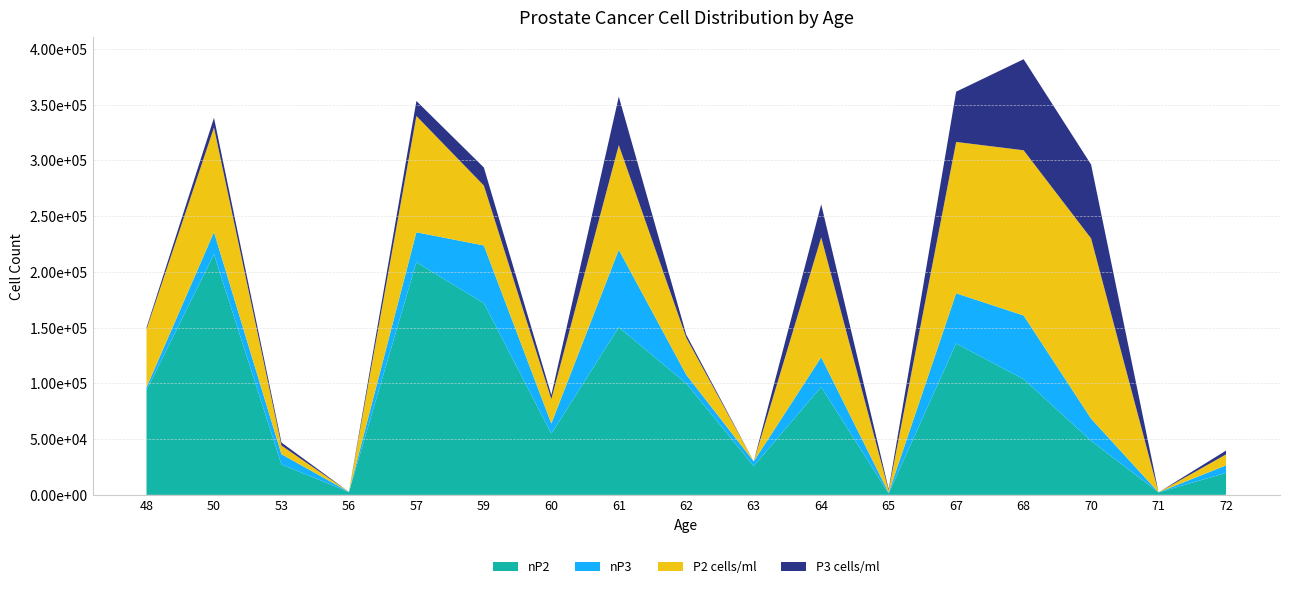

Reading left to right, list all the values displayed in this chart.

nP2: 48=93773	50=215719	53=27240	56=2490	57=208637	59=171972	60=54892	61=150276	62=99942	63=25870	64=96761	65=1274	67=135760	68=103749	70=48501	71=2215	72=19659
nP3: 48=2719	50=20019	53=9262	56=173	57=26914	59=51764	60=9112	61=69578	62=7805	63=4165	64=26706	65=650	67=45072	68=57166	70=19885	71=20	72=6822
P2 cells/ml: 48=52096	50=93791	53=7783	56=0	57=104319	59=53741	60=21957	61=93923	62=33314	63=0	64=107512	65=2123	67=135760	68=148213	70=161670	71=0	72=9830
P3 cells/ml: 48=1511	50=8704	53=2646	56=0	57=13457	59=16176	60=3645	61=43486	62=2602	63=0	64=29673	65=1083	67=45072	68=81665	70=66285	71=0	72=3411